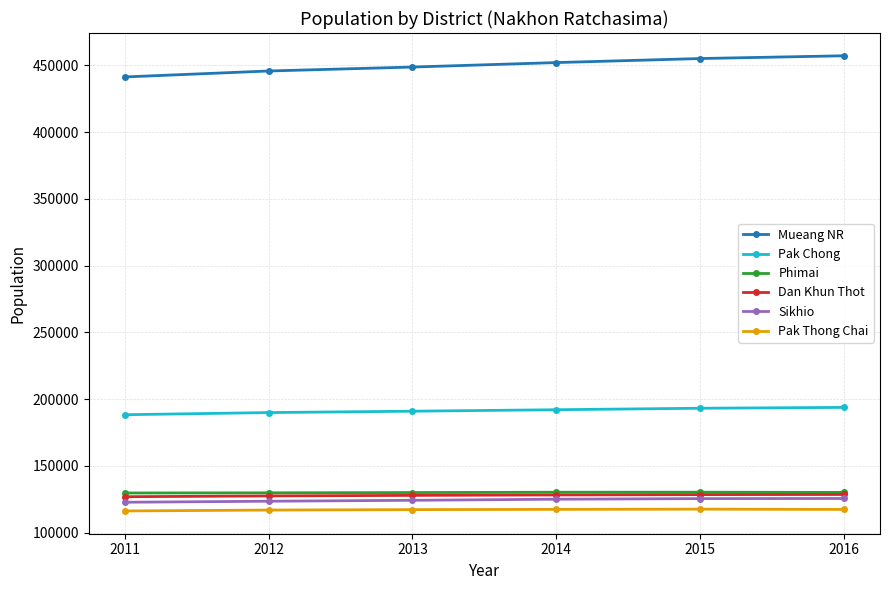

What is the total value across all series at 2012?

1133596